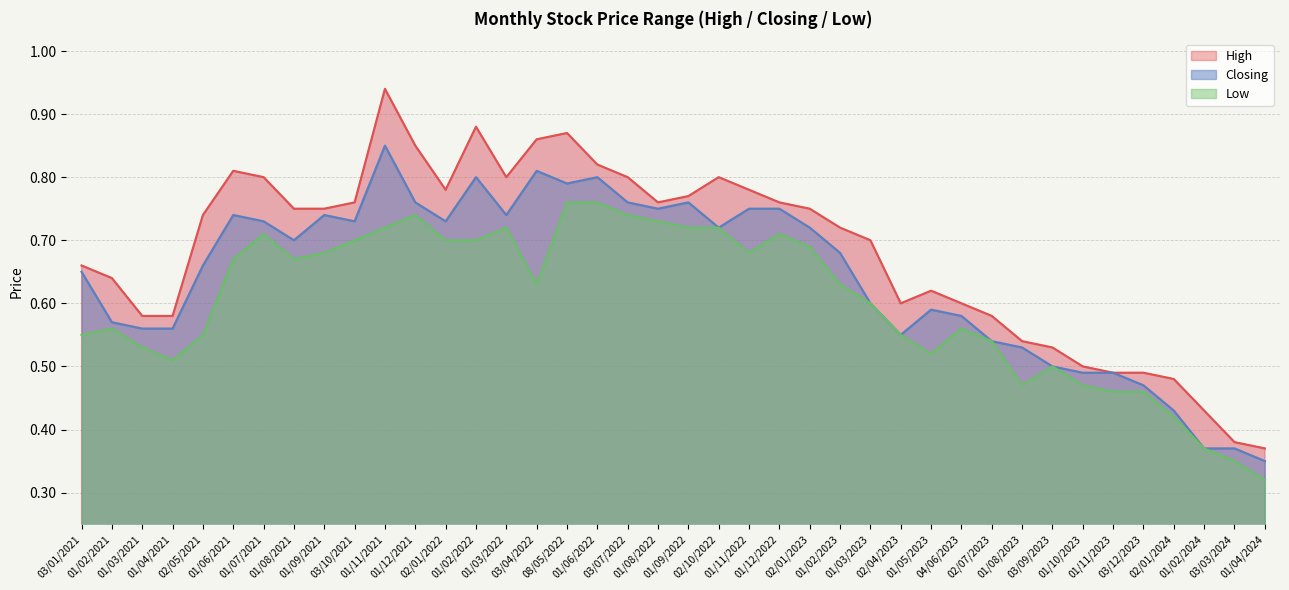

Between 01/02/2021 and 03/10/2021, which series saw the biggest shift?

Closing